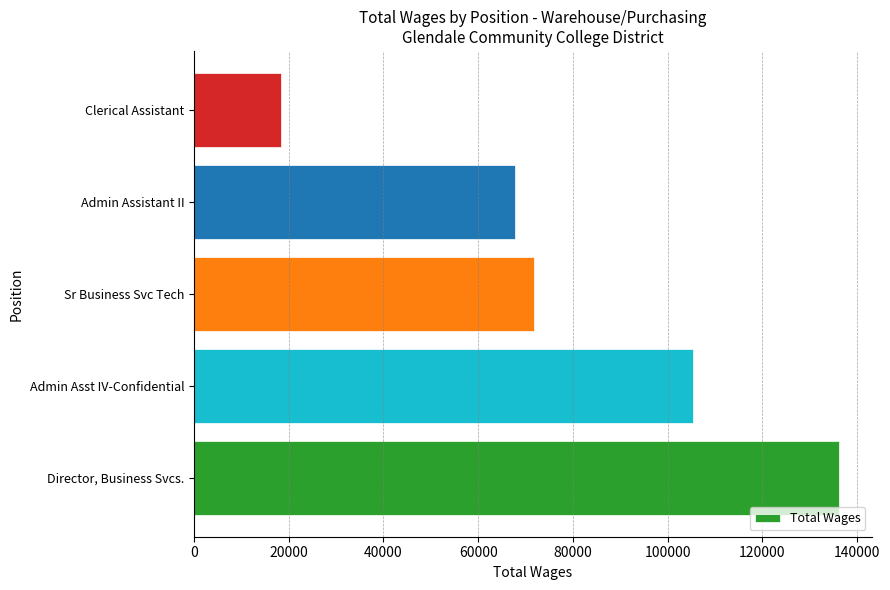

Reading top to bottom, extract all data points from this chart.

18403	67763	71683	105438	136209